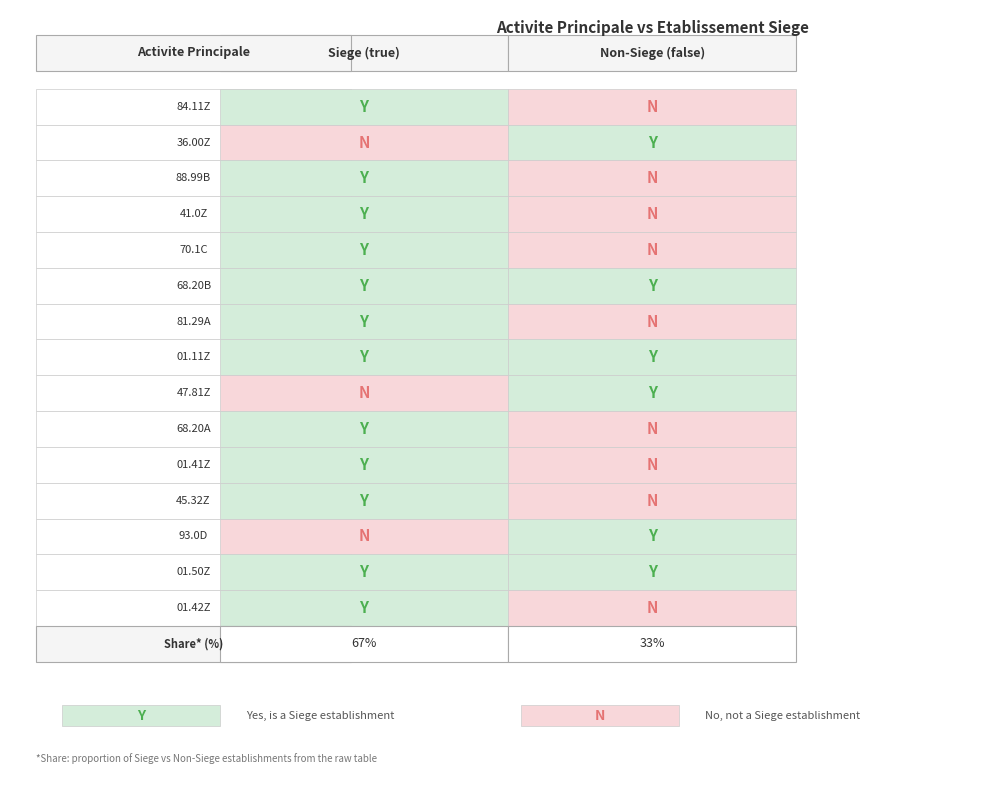

List the series in order of their peak value, highest first.

84.11Z, 36.00Z, 88.99B, 41.0Z, 70.1C, 68.20B, 81.29A, 01.11Z, 47.81Z, 68.20A, 01.41Z, 45.32Z, 93.0D, 01.50Z, 01.42Z